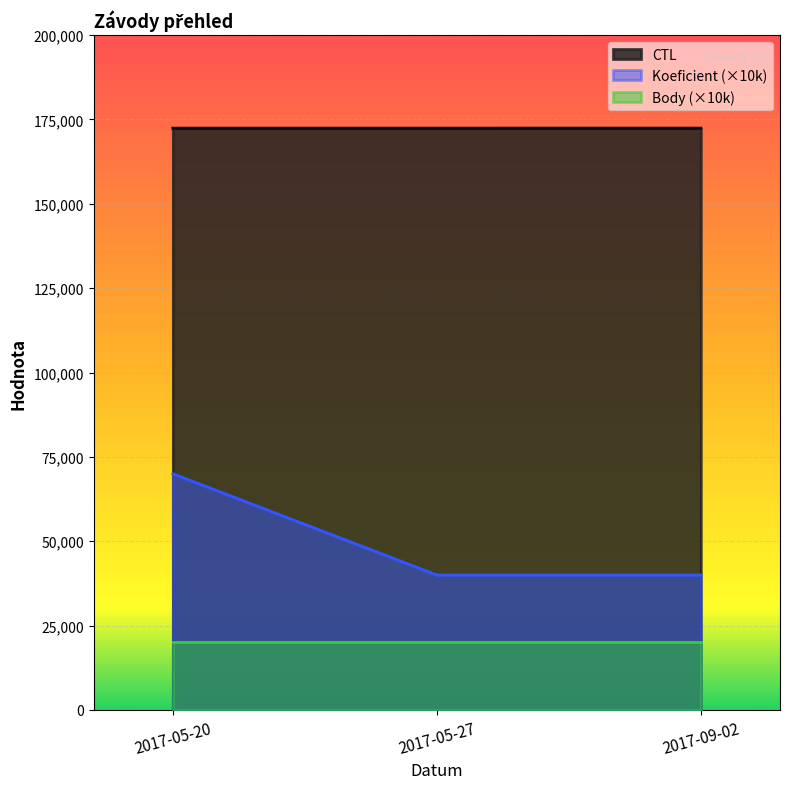

Rank the categories by CTL value from lowest to highest.

2017-05-20, 2017-05-27, 2017-09-02